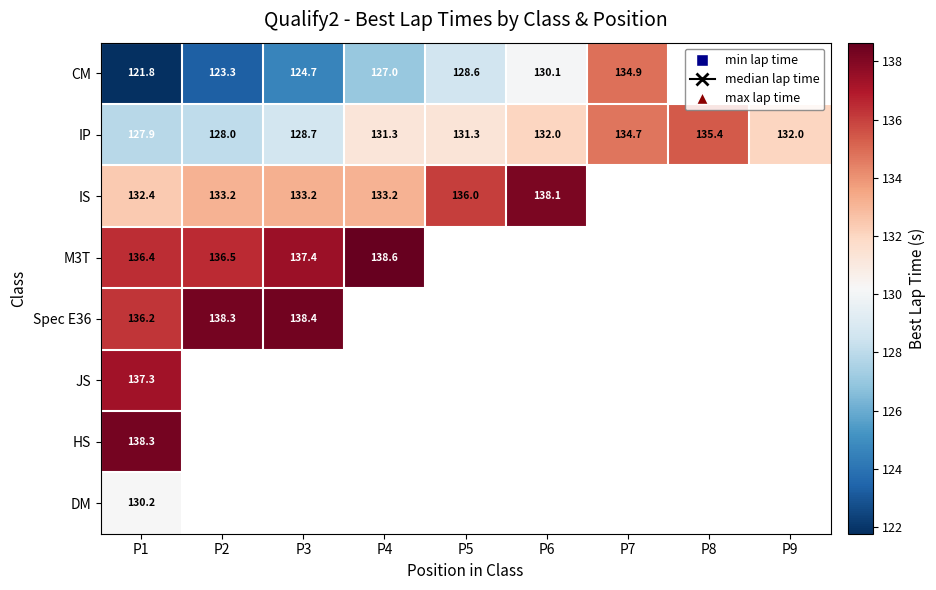

How many values in Spec E36 are above zero?

3